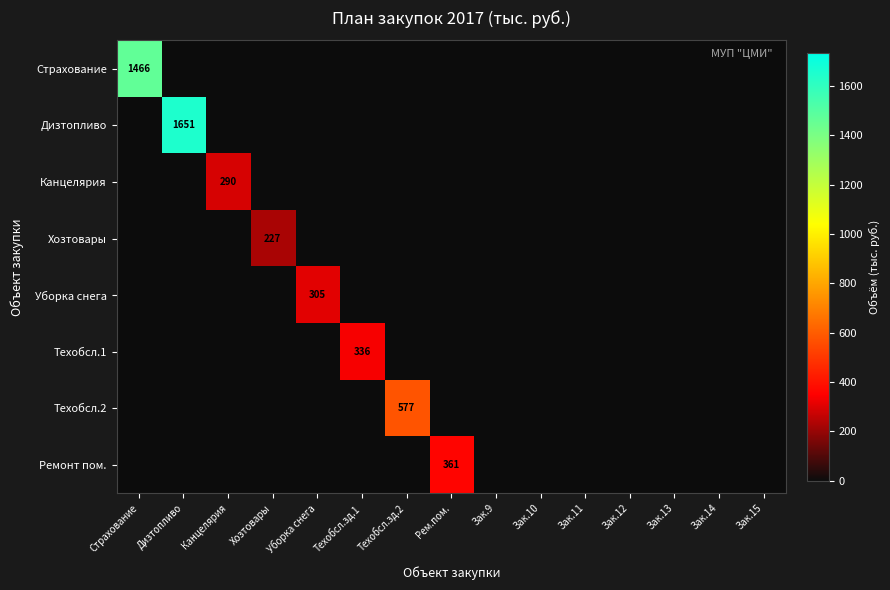

The Канцелярия series shows 290 at Канцелярия. True or false?

True